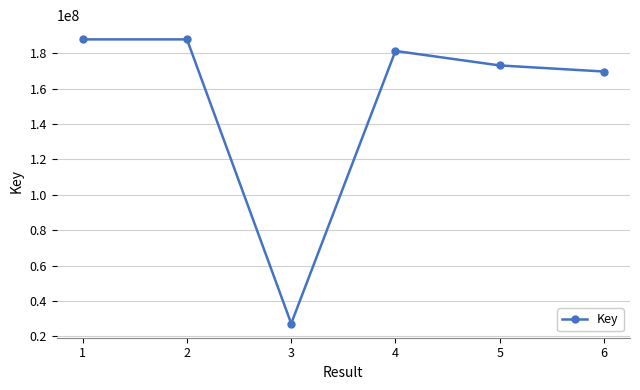

Count the number of data series in this chart.

1